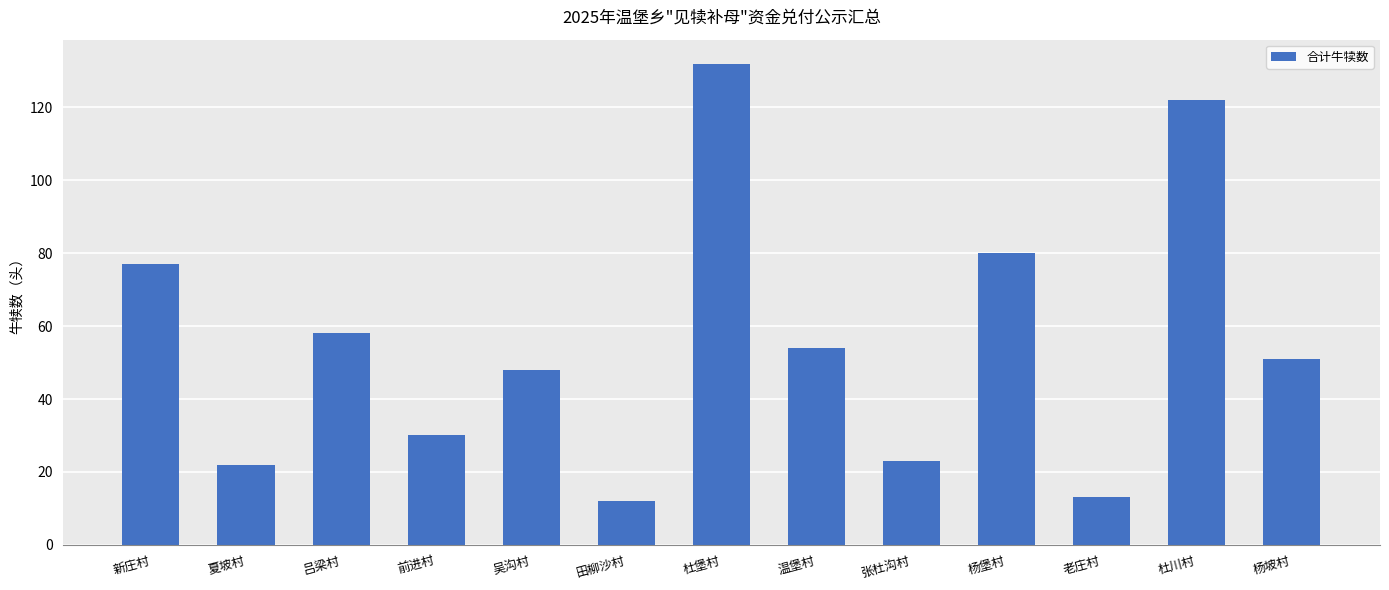

How many values are below 51?

6